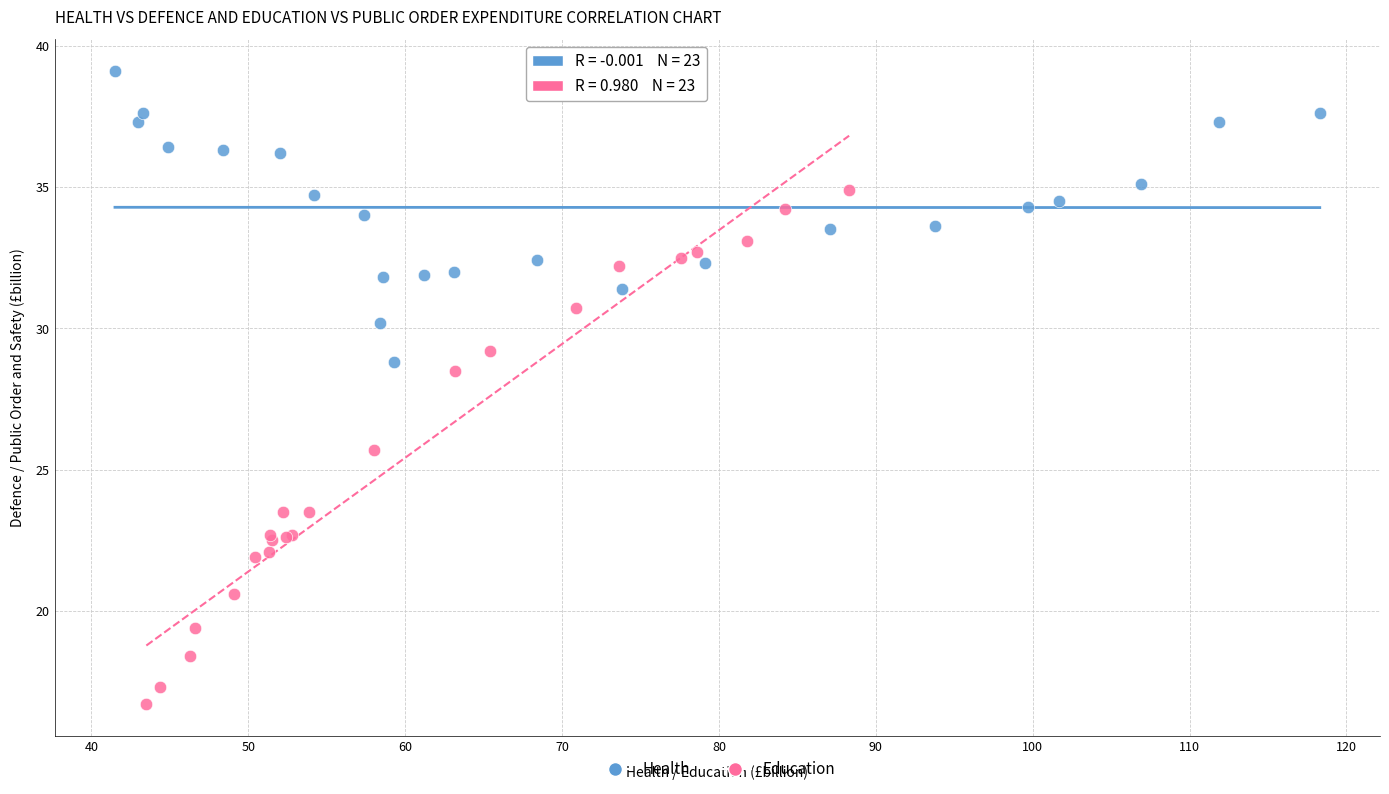

Which series contains the lowest Y value?

Education